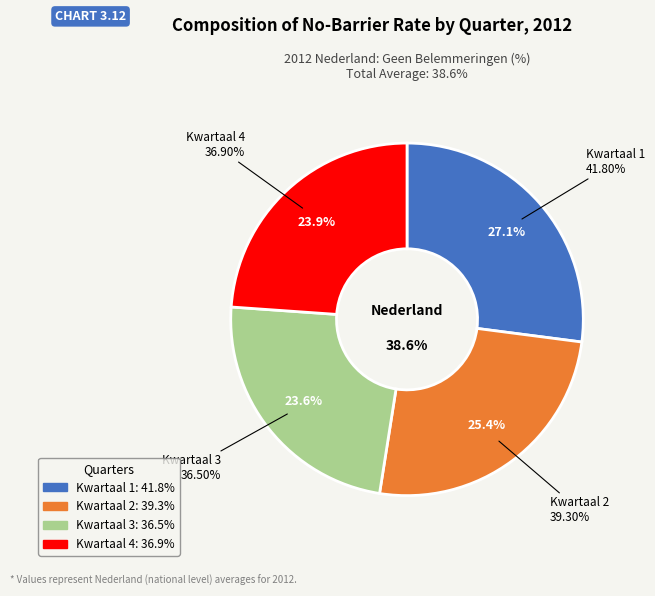

Approximately how many times larger is the value at Kwartaal 3 compared to Kwartaal 4?

1.0